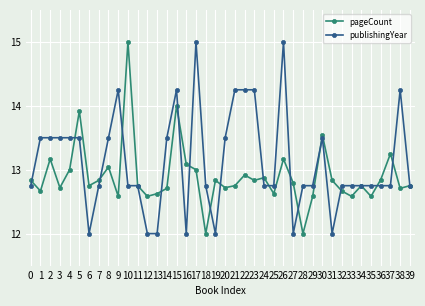

Rank the series by their average value, from highest to lowest.

publishingYear, pageCount